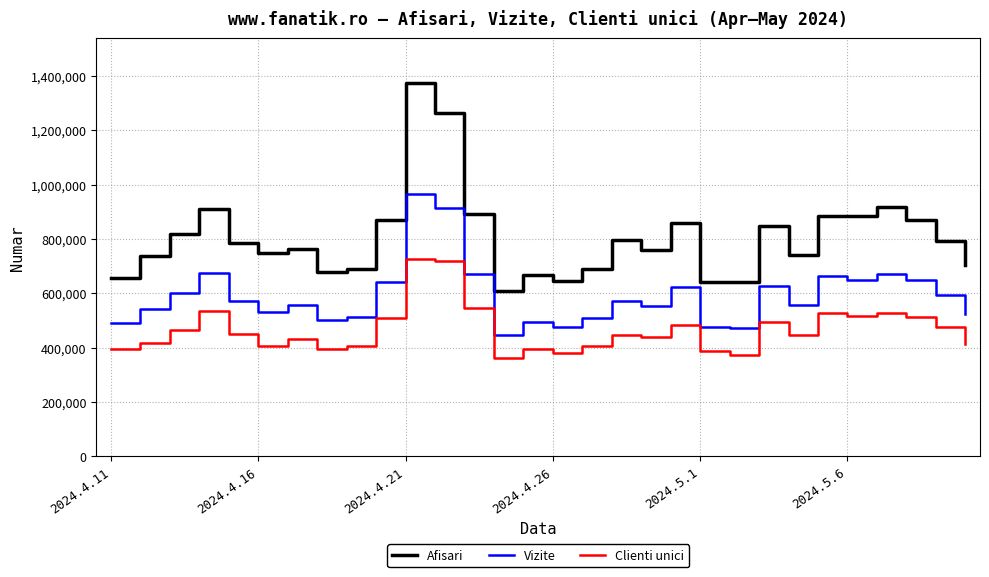

True or false: Clienti unici and Vizite intersect in this chart.

False